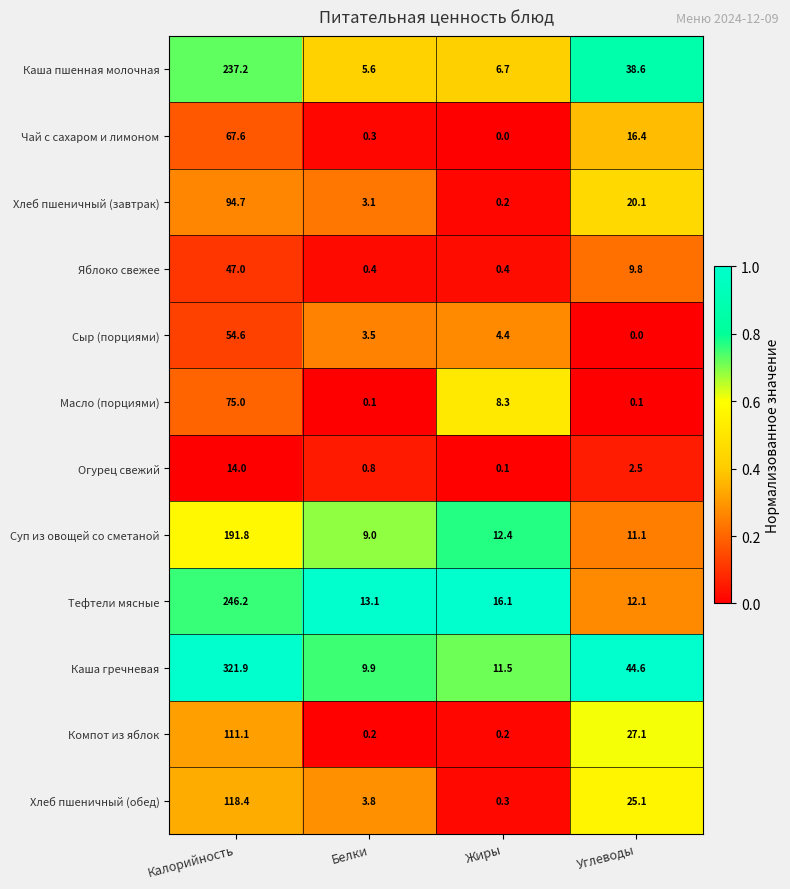

What is the difference between the highest and lowest values at Жиры?

16.1